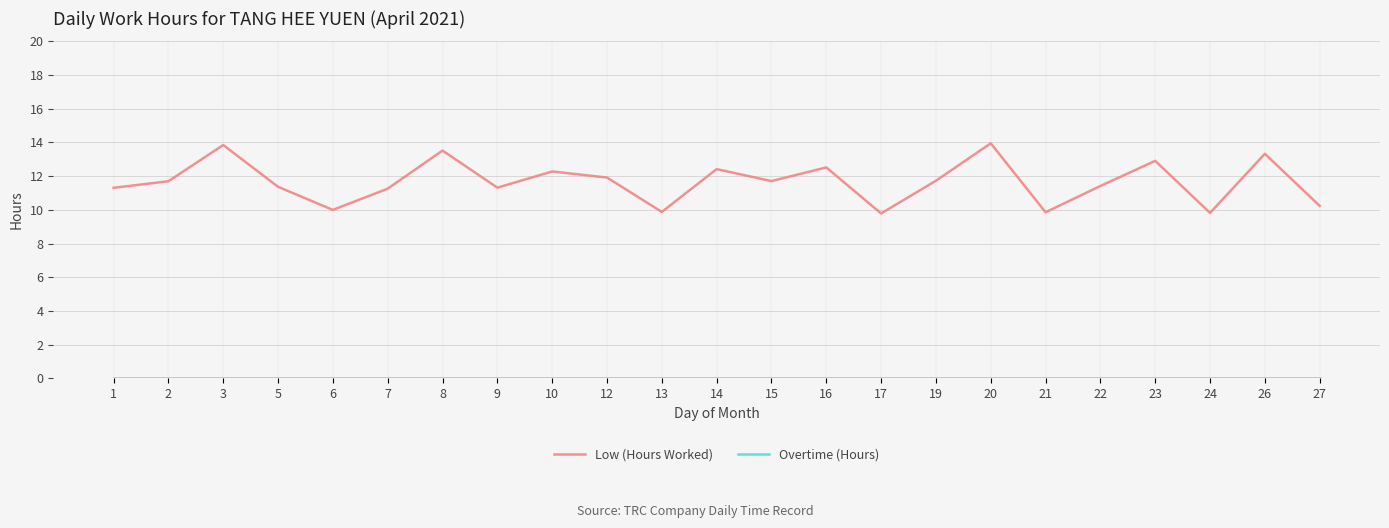

What is the difference between the maximum and minimum values in the Low (Hours Worked) series?

4.2